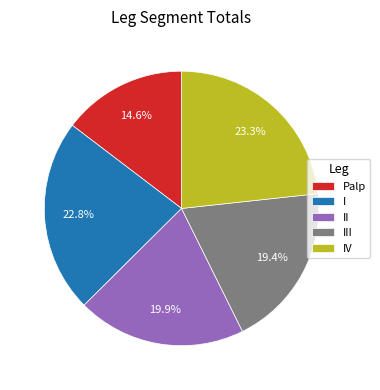

Approximately how many times larger is the value at IV compared to I?

1.0